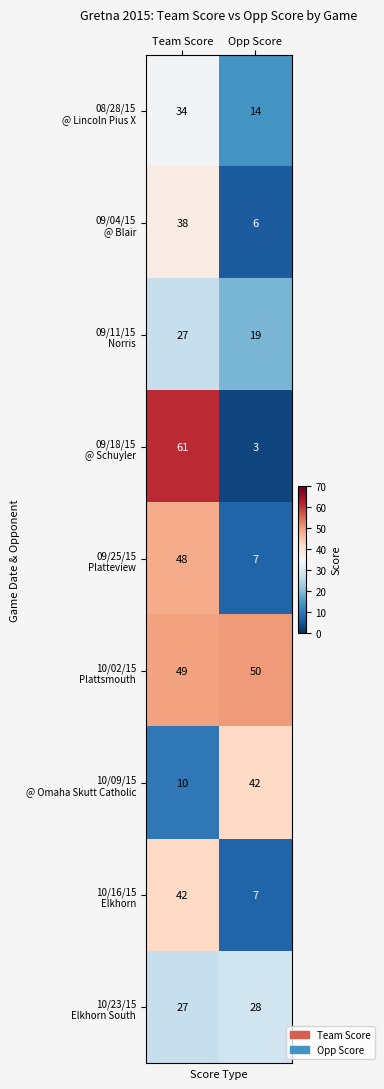

What is the total value across all series at Team Score?

336